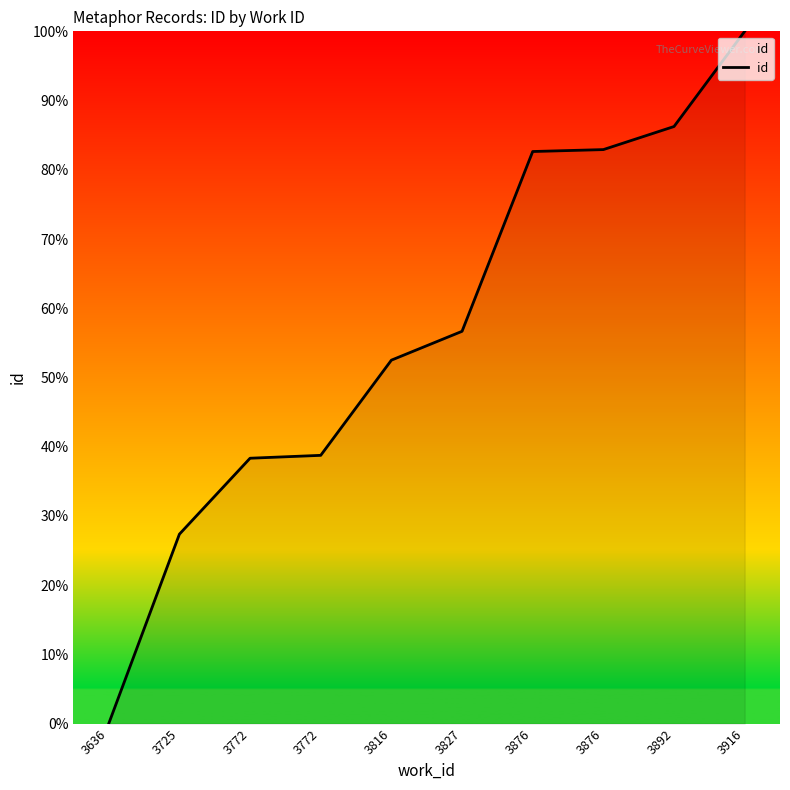

True or false: the data has more than 2 interior local peaks.

False